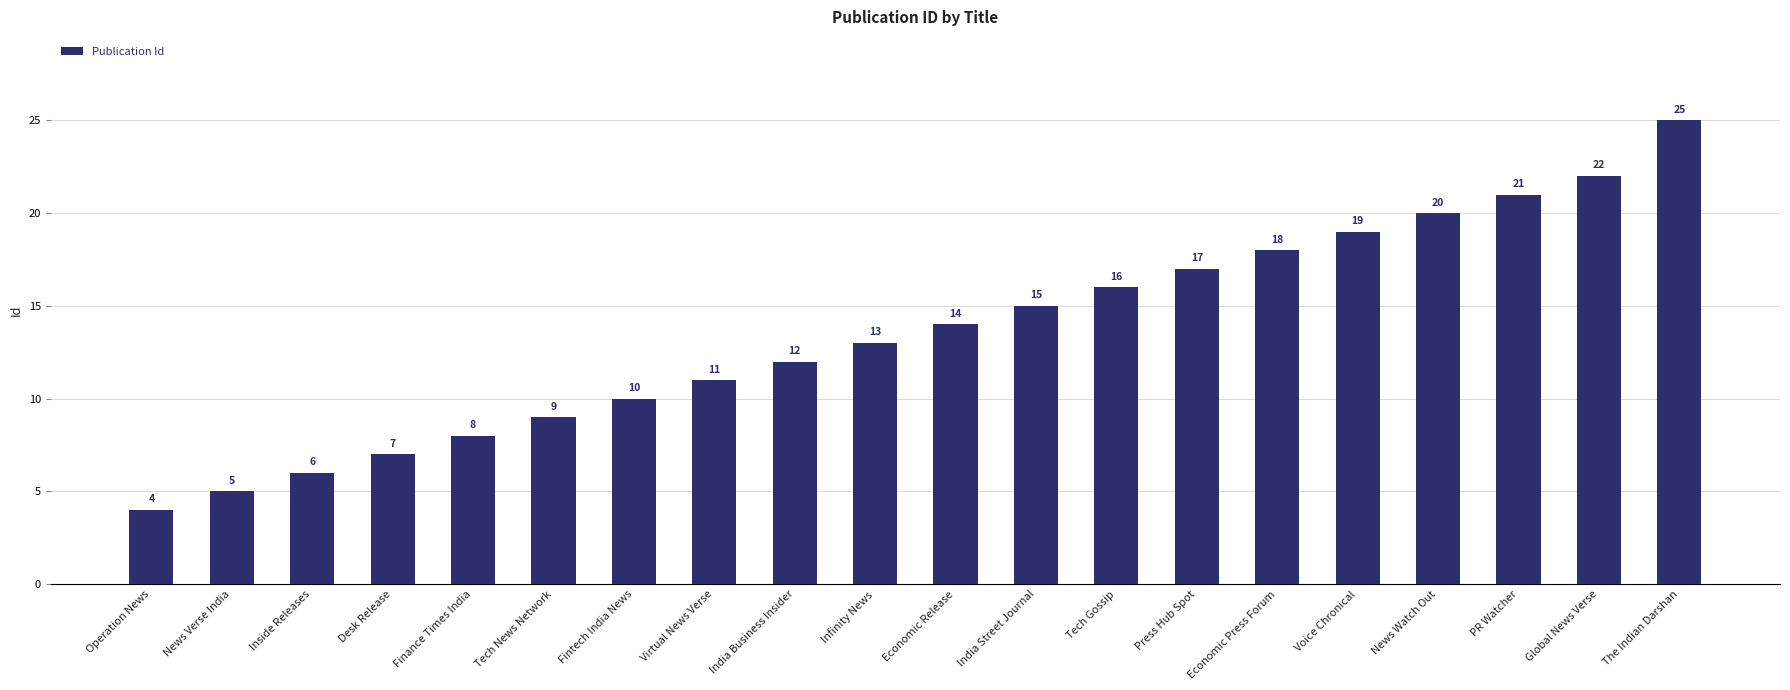

How many bars are there in total?

20